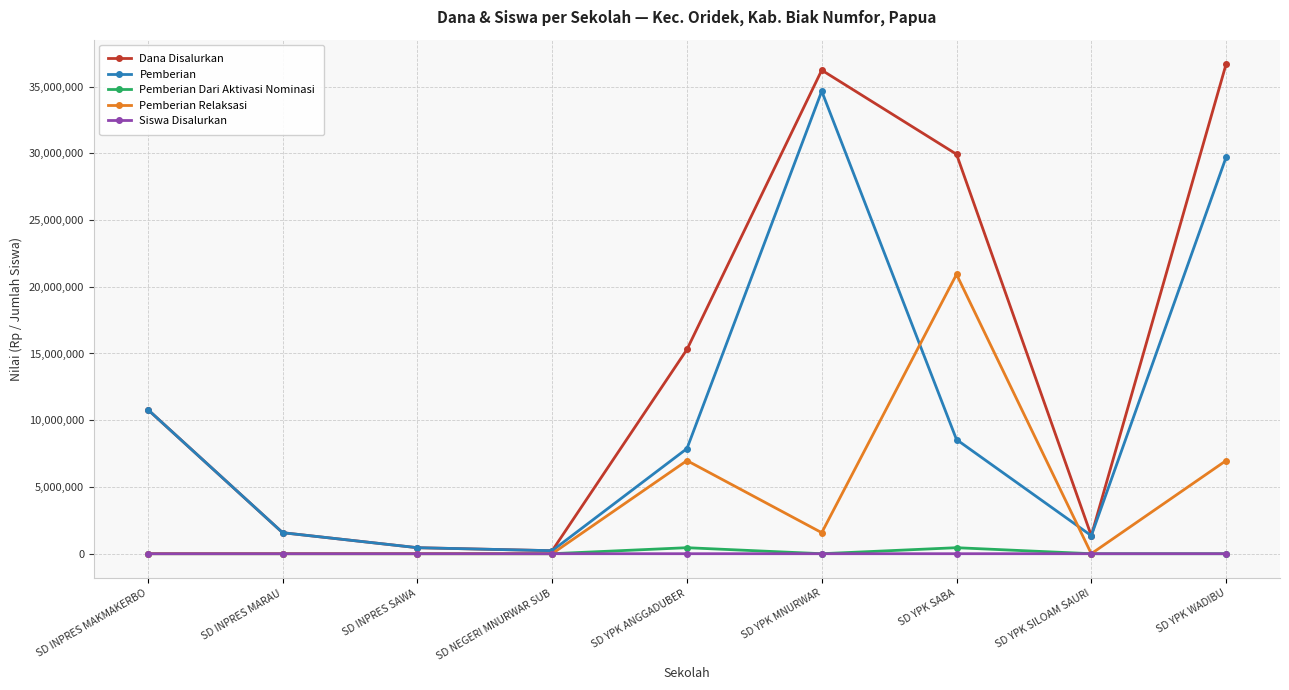

At how many categories does at least one series exceed 22131204?

3